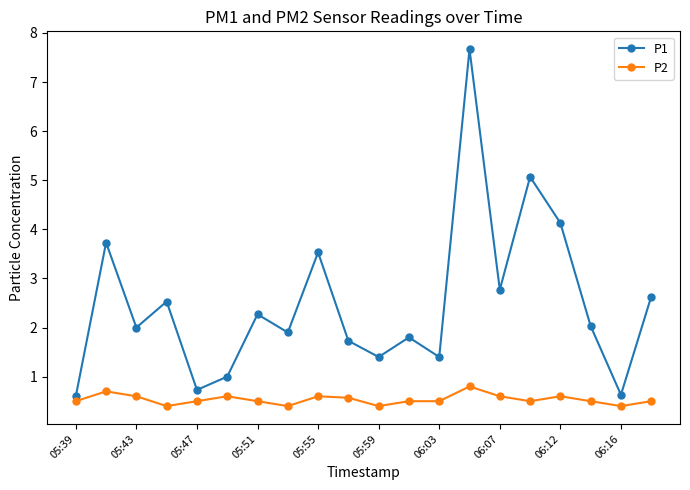

True or false: P1 and P2 intersect in this chart.

False